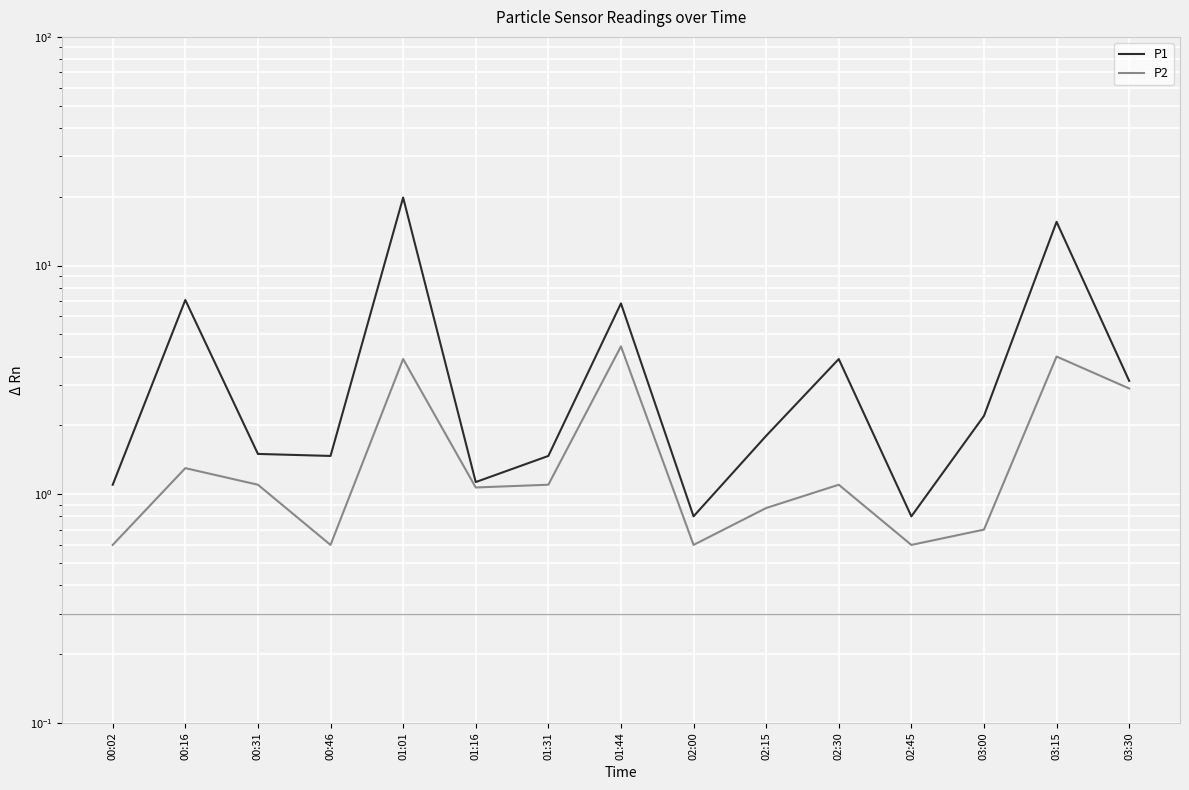

Which category has the lowest value in the P2 series?

00:02